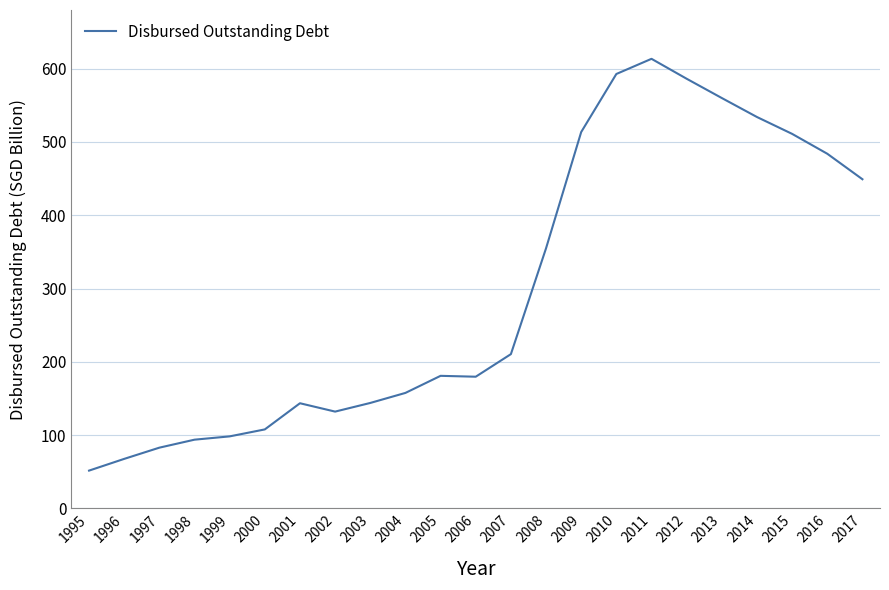

What is the maximum value shown in the chart?

613.4